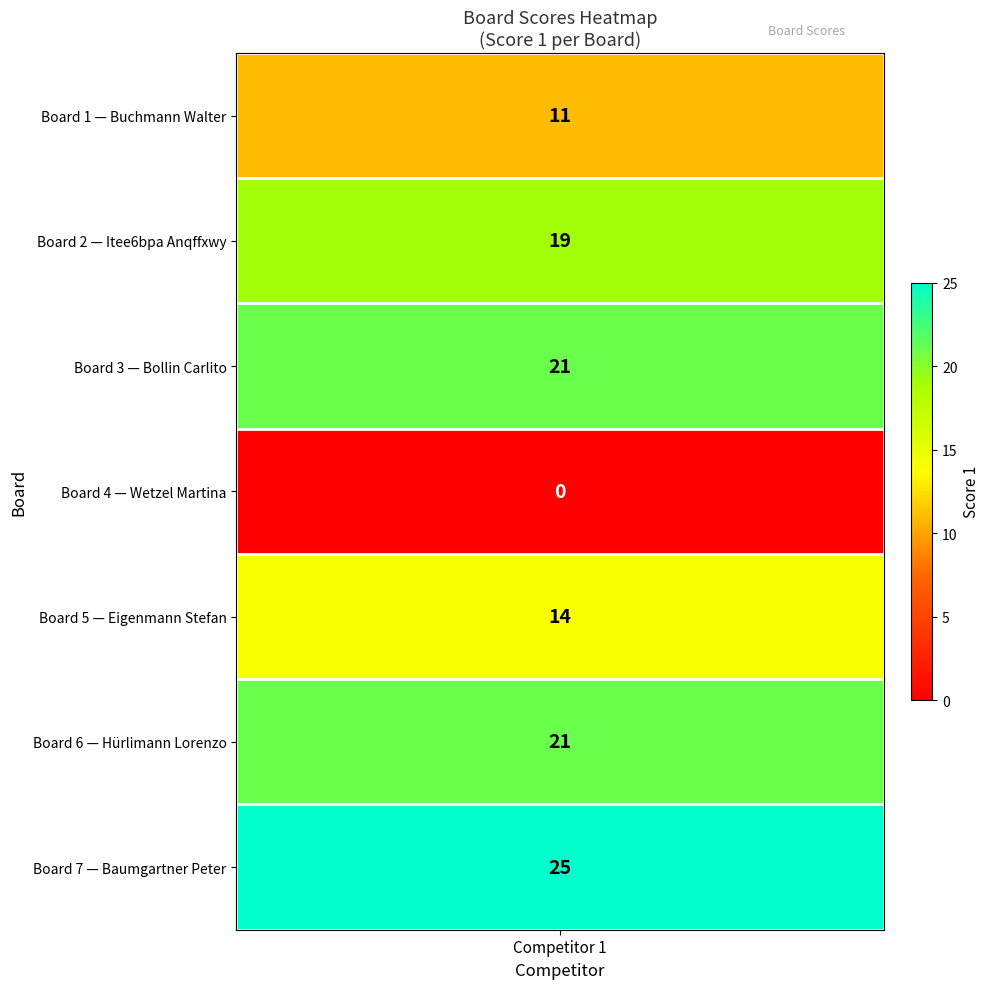

Reading left to right, what are all the values shown in this chart?

11	19	21	0	14	21	25